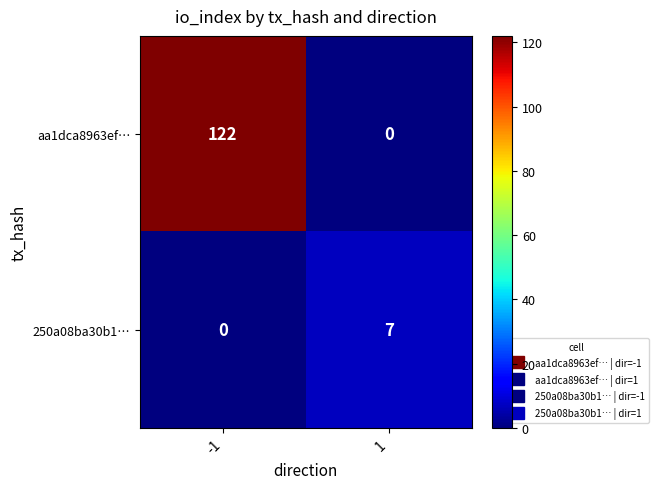

What is the difference between the 250a08ba30b1… values at 1 and -1?

7